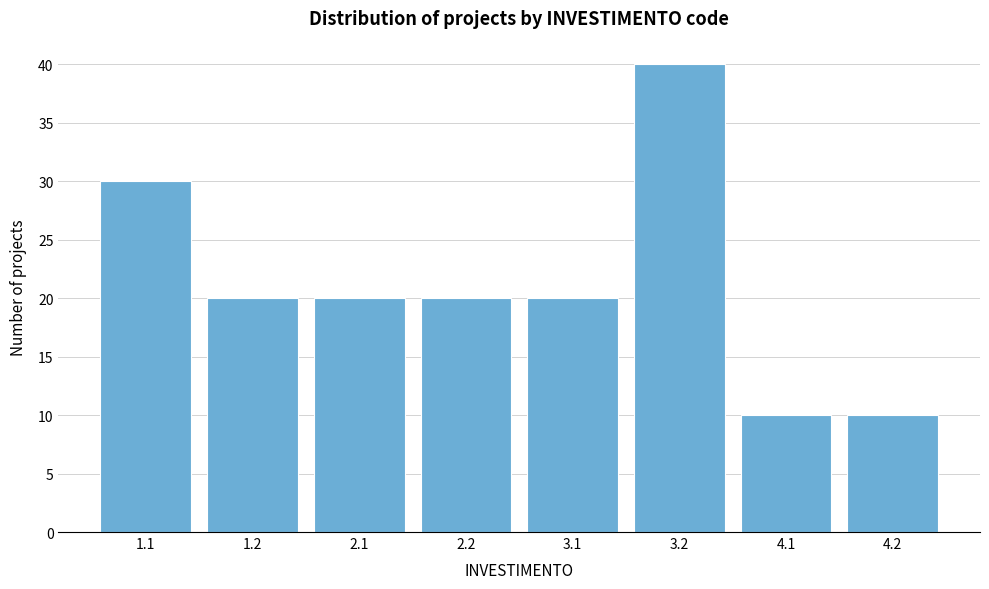

Reading right to left, what are all the values shown in this chart?

4.2=10	4.1=10	3.2=40	3.1=20	2.2=20	2.1=20	1.2=20	1.1=30